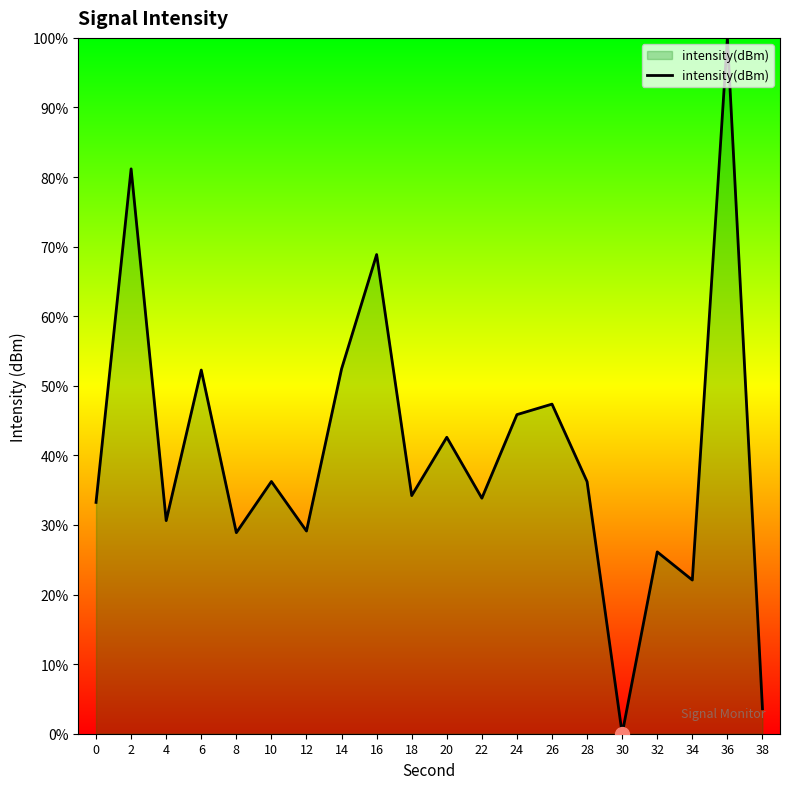

Is it true that the value at 22 is 33.8?

True